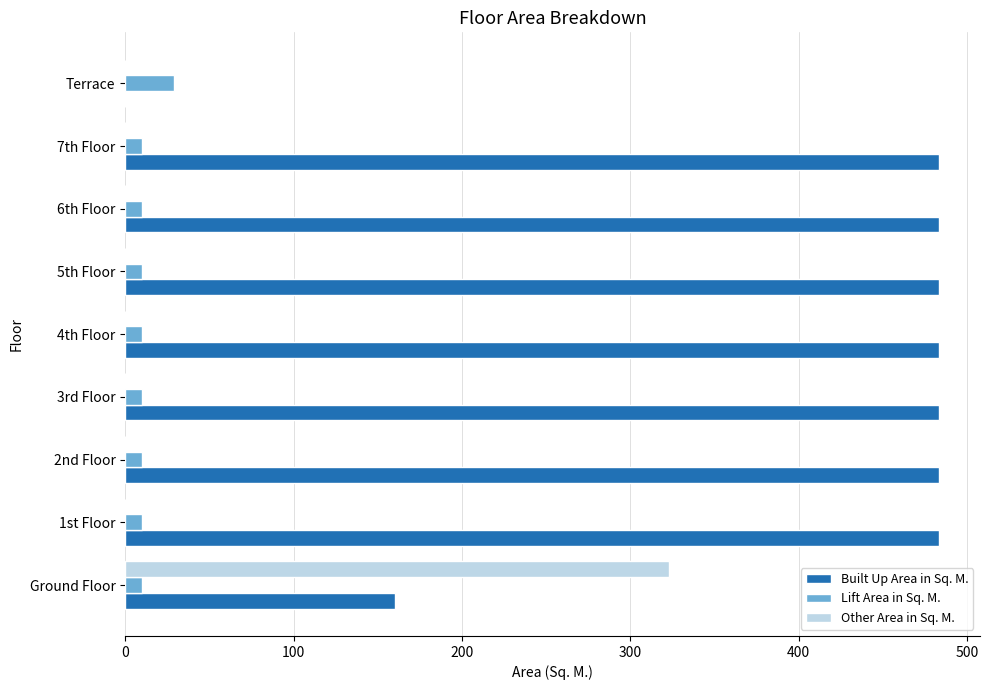

At which label is Built Up Area in Sq. M. closest to 241?

Ground Floor